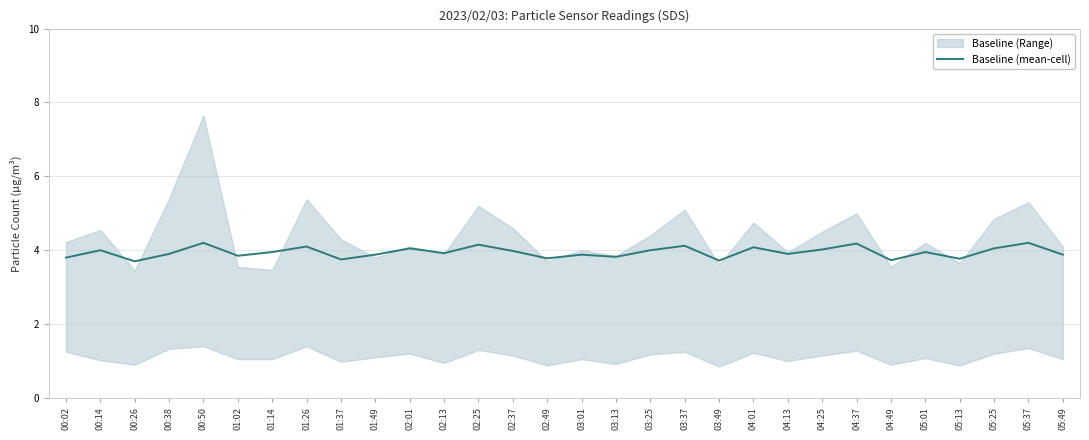

What is the smallest value displayed?

3.7